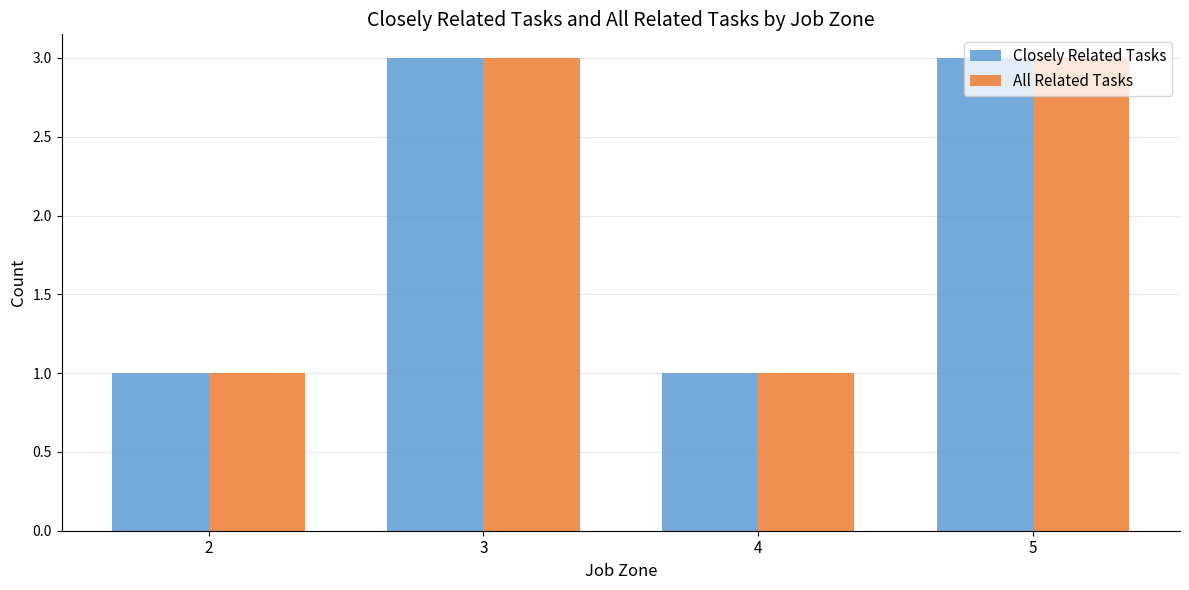

What is the sum of all All Related Tasks values?

8